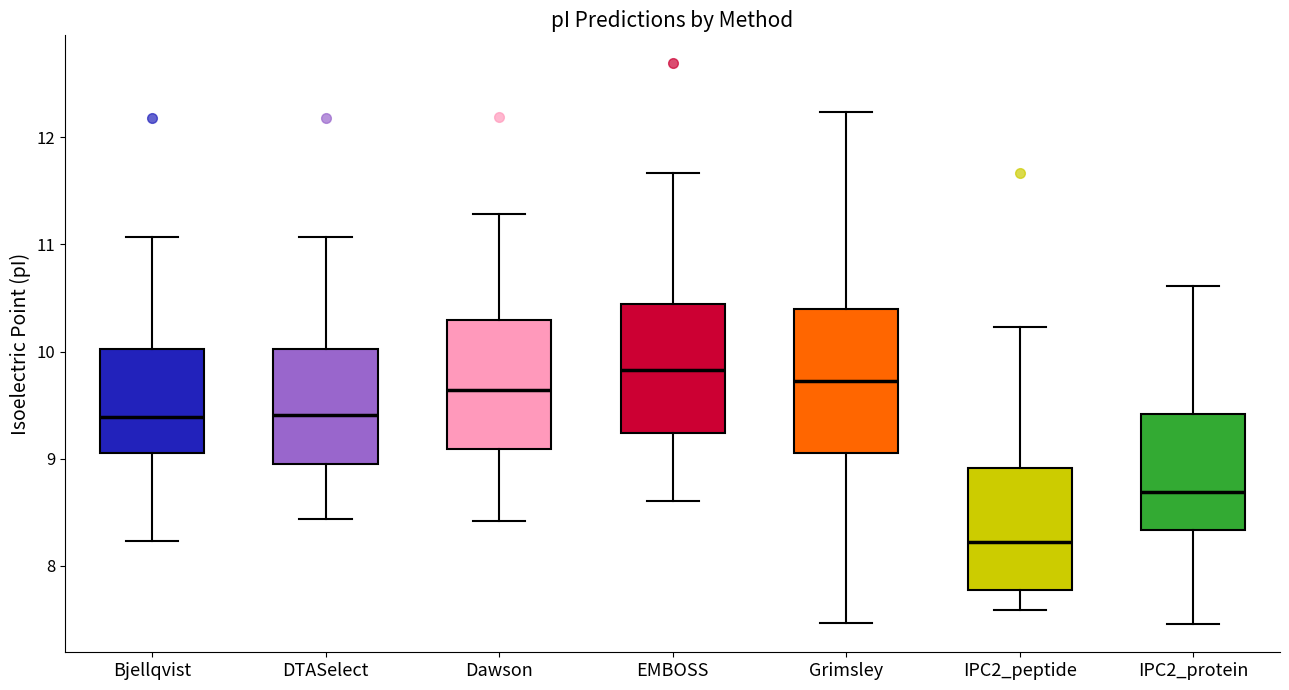

Which box has the highest median line?

EMBOSS